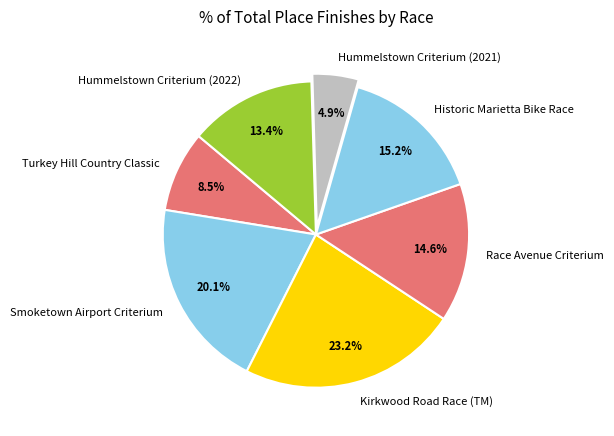

Count the number of slices in the pie.

7